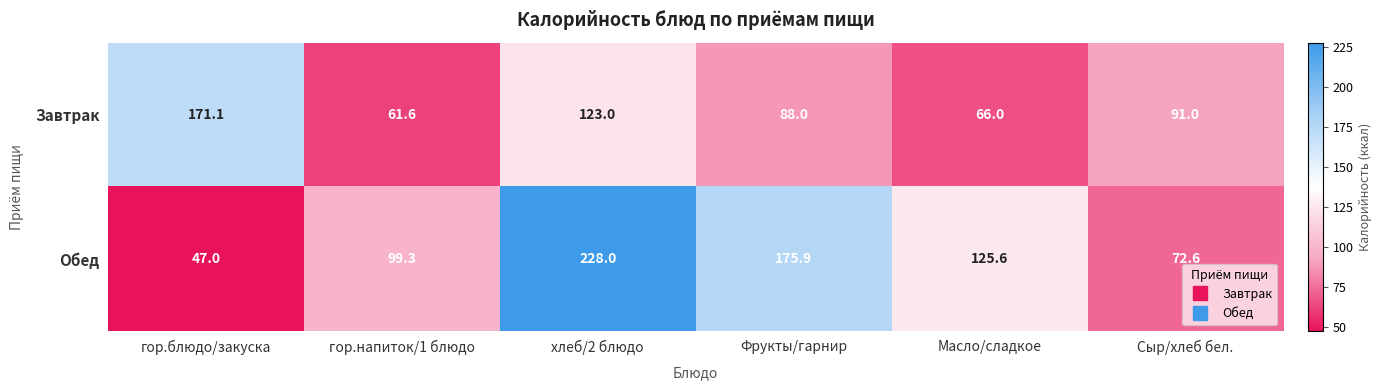

How many categories are shown in the chart?

6